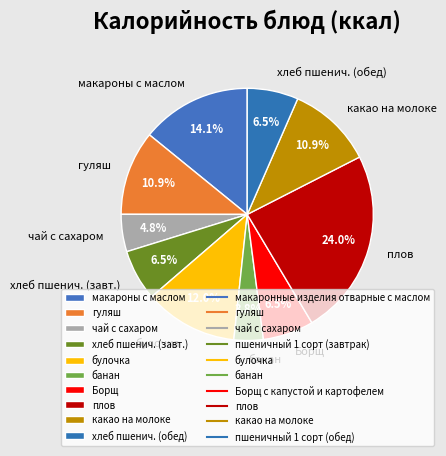

Which slice is the smallest?

банан